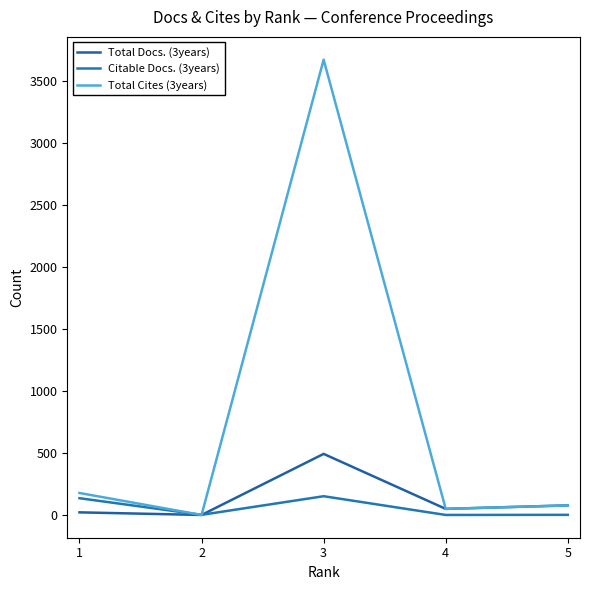

Where is Citable Docs. (3years) nearest to the value 76?

1